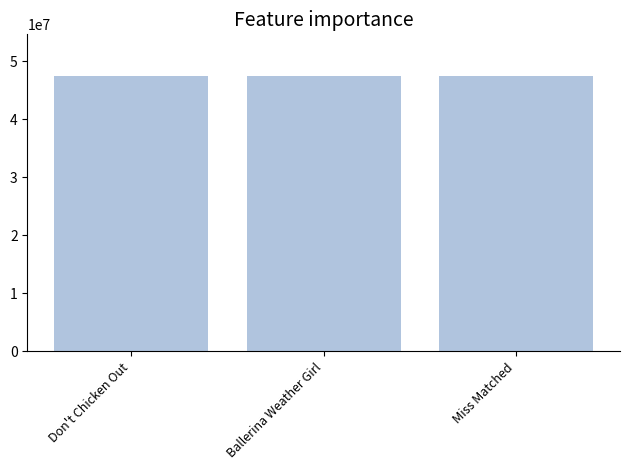

What is the maximum value shown in the chart?

47507439